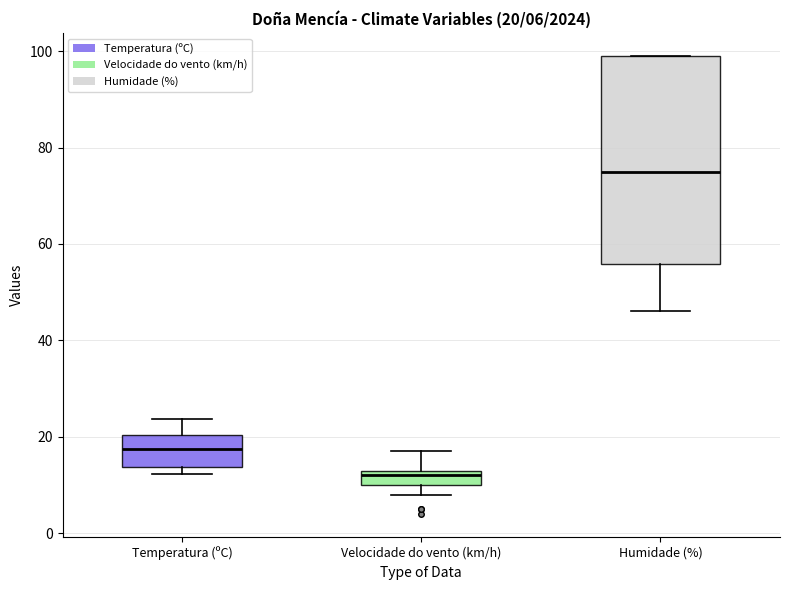

Which box's median line is the lowest?

Velocidade do vento (km/h)